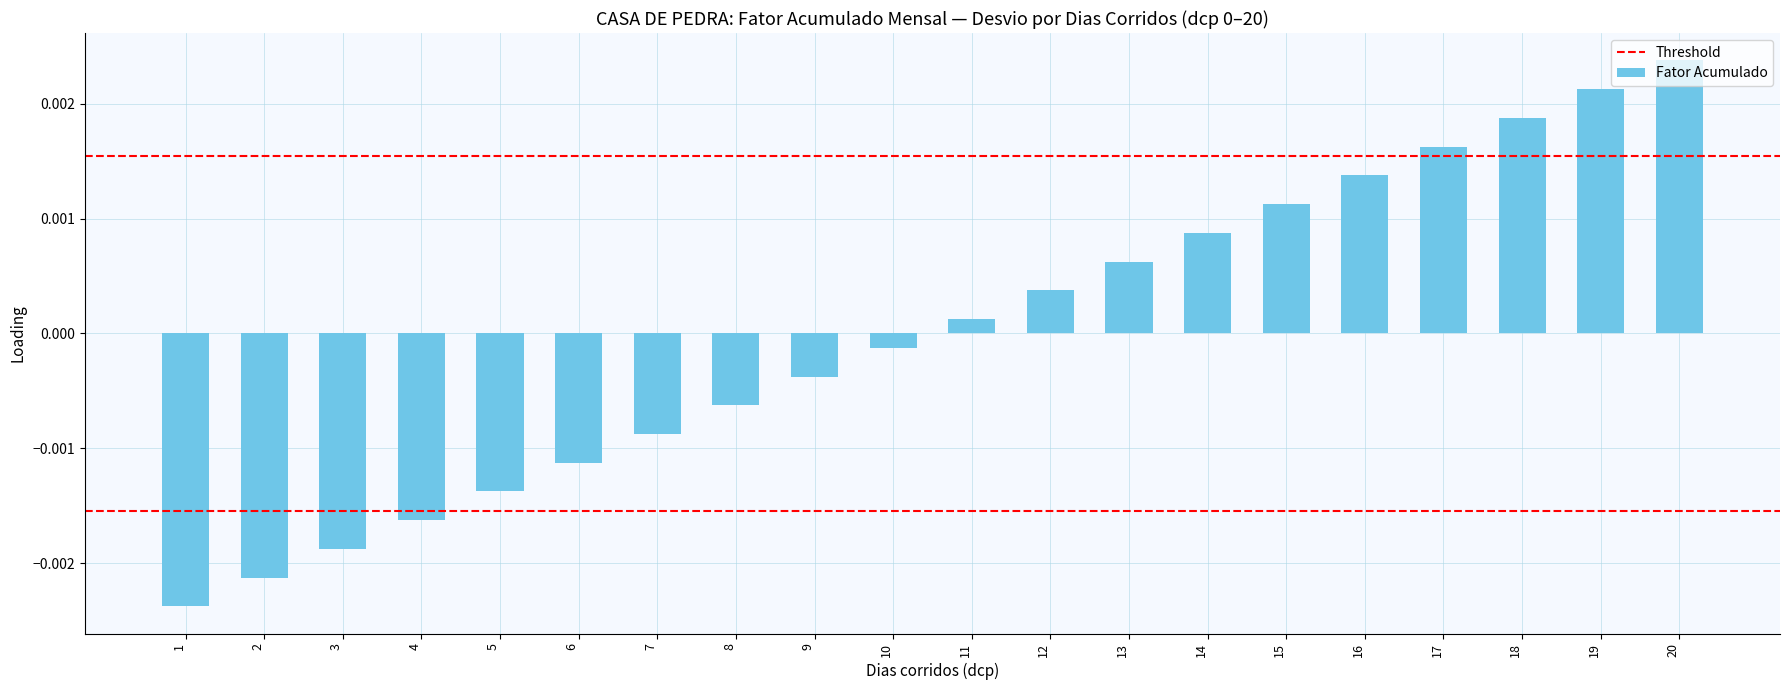

List the labels in order of value, smallest first.

1, 2, 3, 4, 5, 6, 7, 8, 9, 10, 11, 12, 13, 14, 15, 16, 17, 18, 19, 20